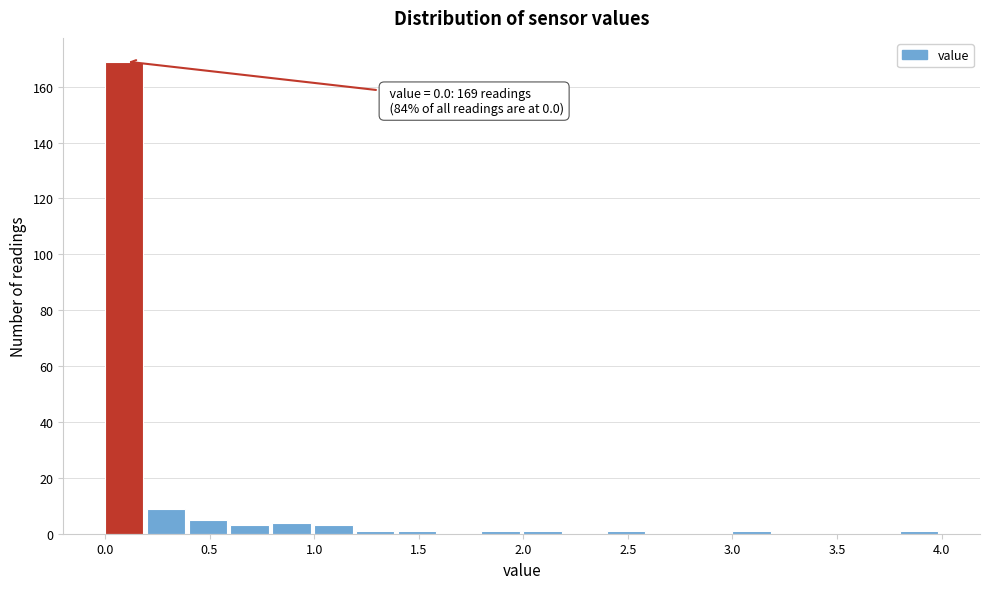

Which range on the x-axis has the tallest bar?

0.0 to 0.2